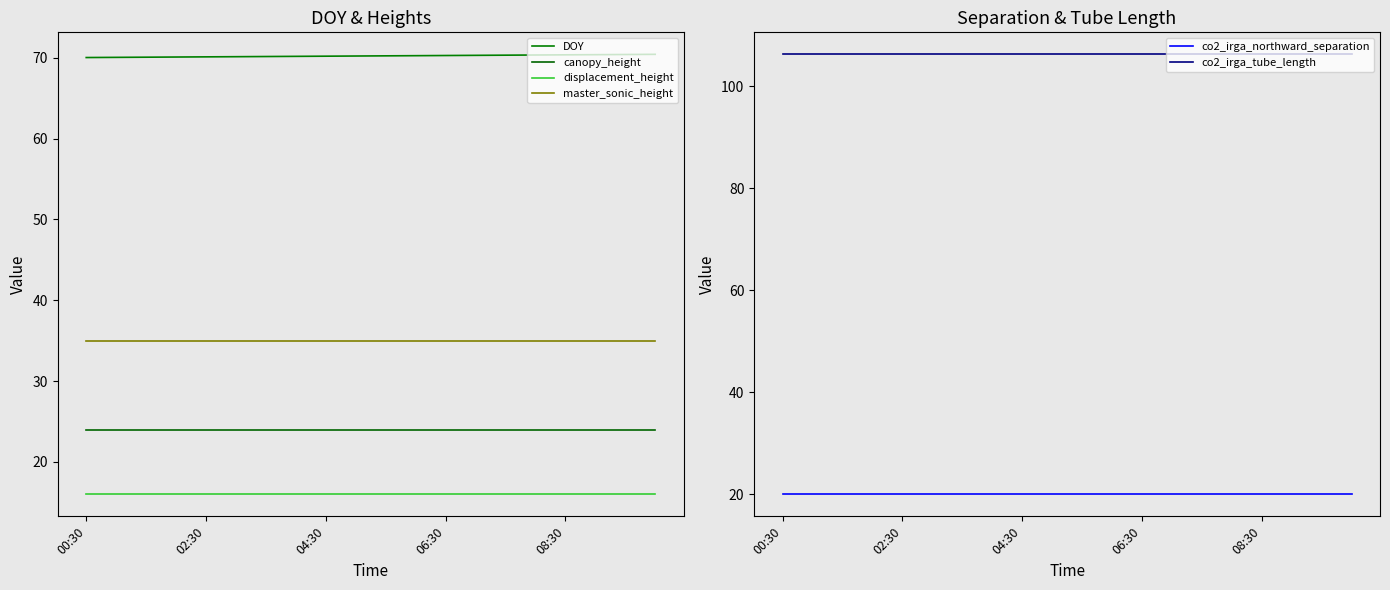

True or false: displacement_height and DOY cross at least once.

False